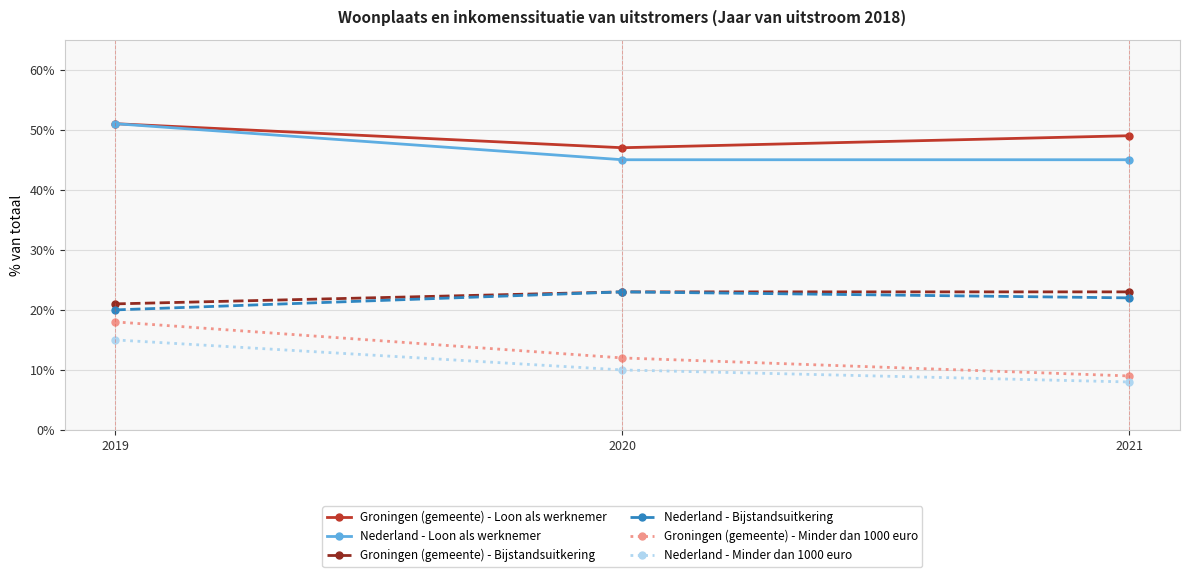

Where is Groningen (gemeente) - Minder dan 1000 euro nearest to the value 13?

2020